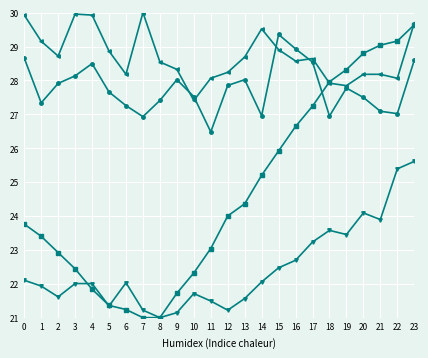

What is the smallest value displayed?

21.0